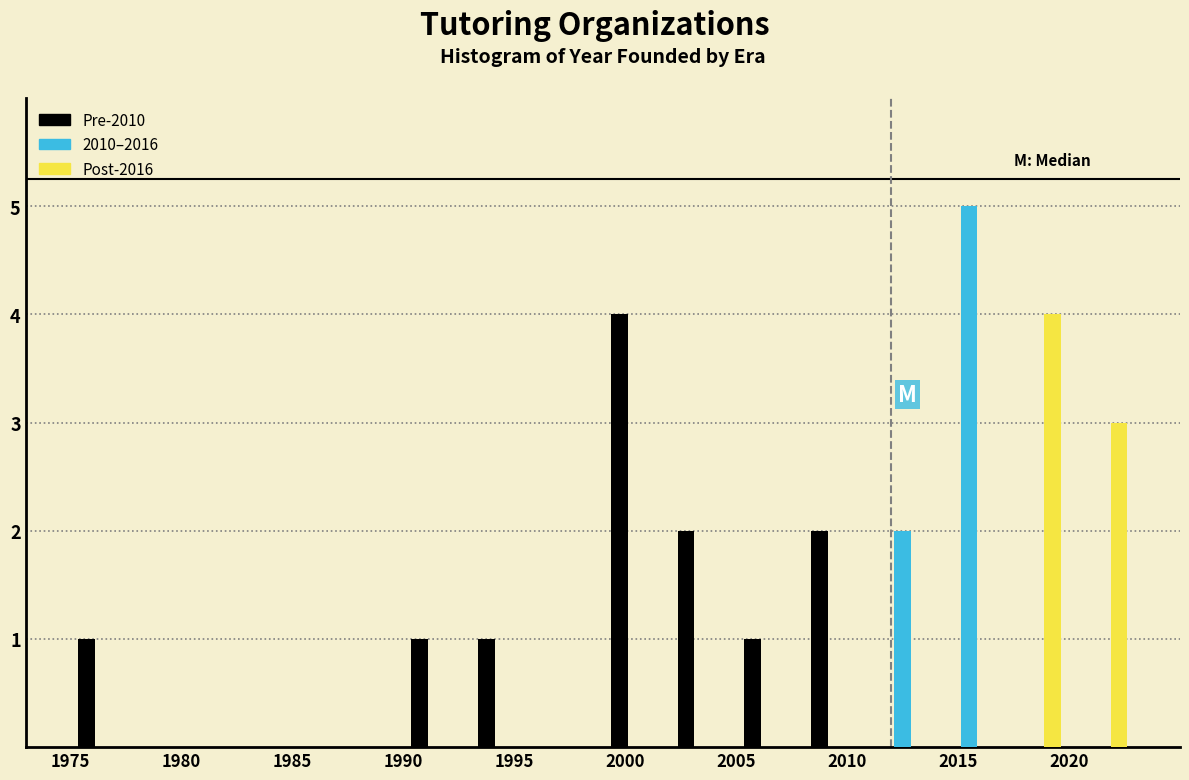

In the Pre-2010 series, which range on the x-axis has the tallest bar?

1999 to 2002